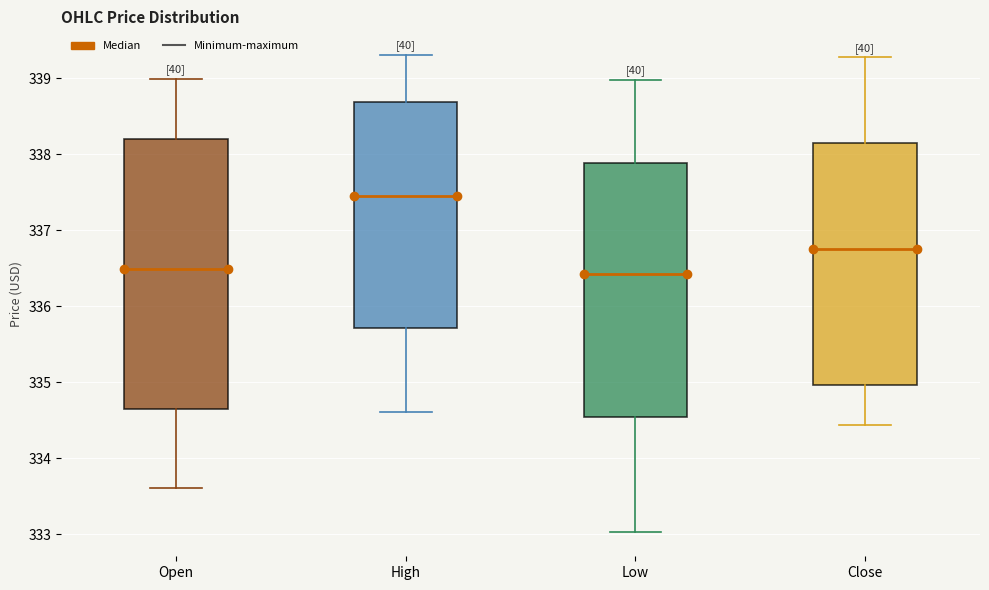

Reading left to right, read every box against the y-axis: the position of its median line, the range the box covers, and the ends of its whiskers. The values are not printed on the chart, so give them approximately, as read against the axis.

Open: median 336.5, box 334.6 to 338.2, whiskers 333.6 to 339.0
High: median 337.5, box 335.7 to 338.7, whiskers 334.6 to 339.3
Low: median 336.4, box 334.5 to 337.9, whiskers 333.0 to 339.0
Close: median 336.7, box 335.0 to 338.2, whiskers 334.4 to 339.3